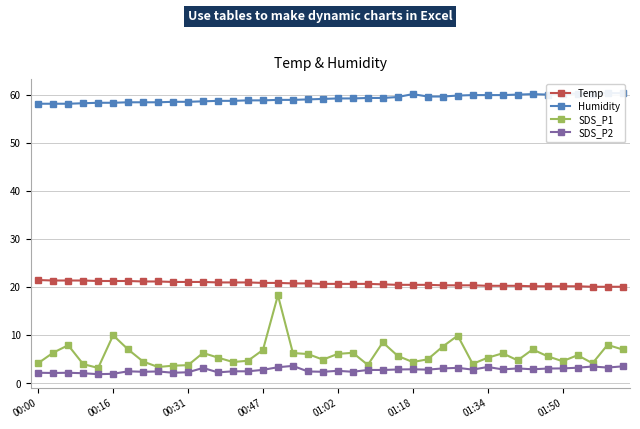

True or false: Temp has more than 2 points higher than both neighbors.

False